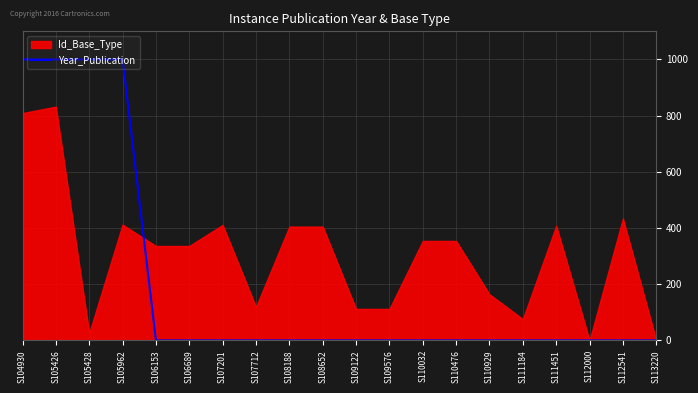

The value of Year_Publication at S105428 is 1000.0. True or false?

True